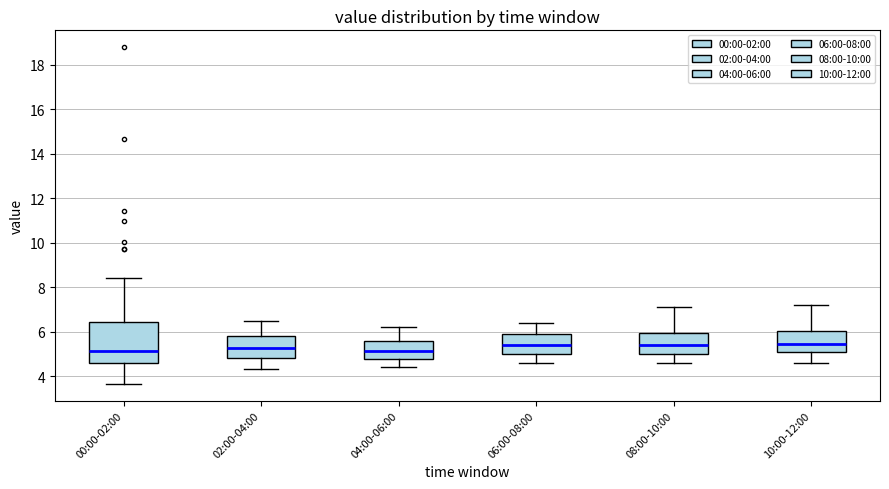

Reading left to right, read every box against the y-axis: the position of its median line, the range the box covers, and the ends of its whiskers. The values are not printed on the chart, so give them approximately, as read against the axis.

00:00-02:00: median 5.2, box 4.6 to 6.4, whiskers 3.6 to 8.4
02:00-04:00: median 5.2, box 4.8 to 5.8, whiskers 4.4 to 6.6
04:00-06:00: median 5.2, box 4.8 to 5.6, whiskers 4.4 to 6.2
06:00-08:00: median 5.4, box 5.0 to 6.0, whiskers 4.6 to 6.4
08:00-10:00: median 5.4, box 5.0 to 6.0, whiskers 4.6 to 7.2
10:00-12:00: median 5.4, box 5.0 to 6.0, whiskers 4.6 to 7.2